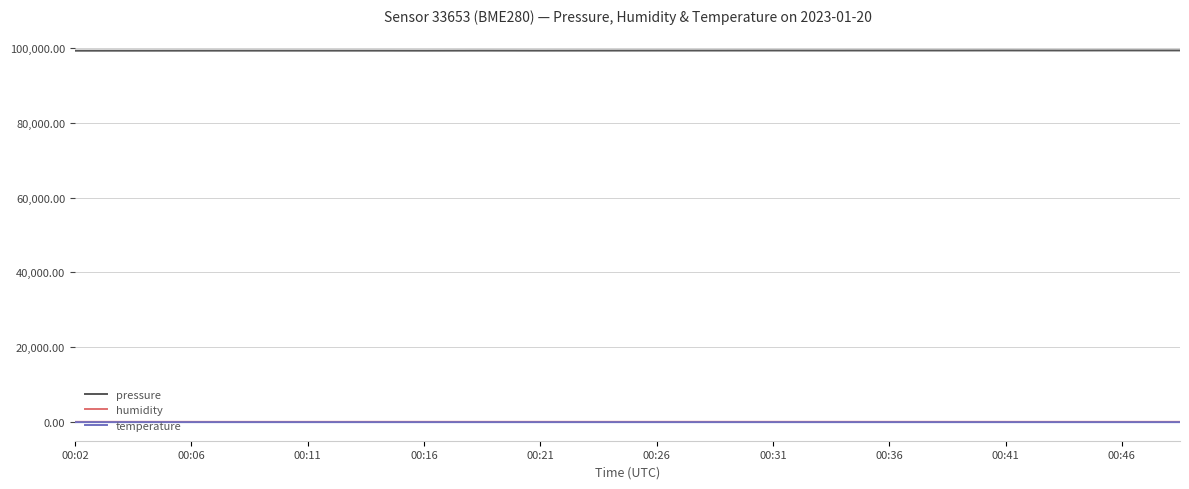

How many lines are shown in the chart?

3